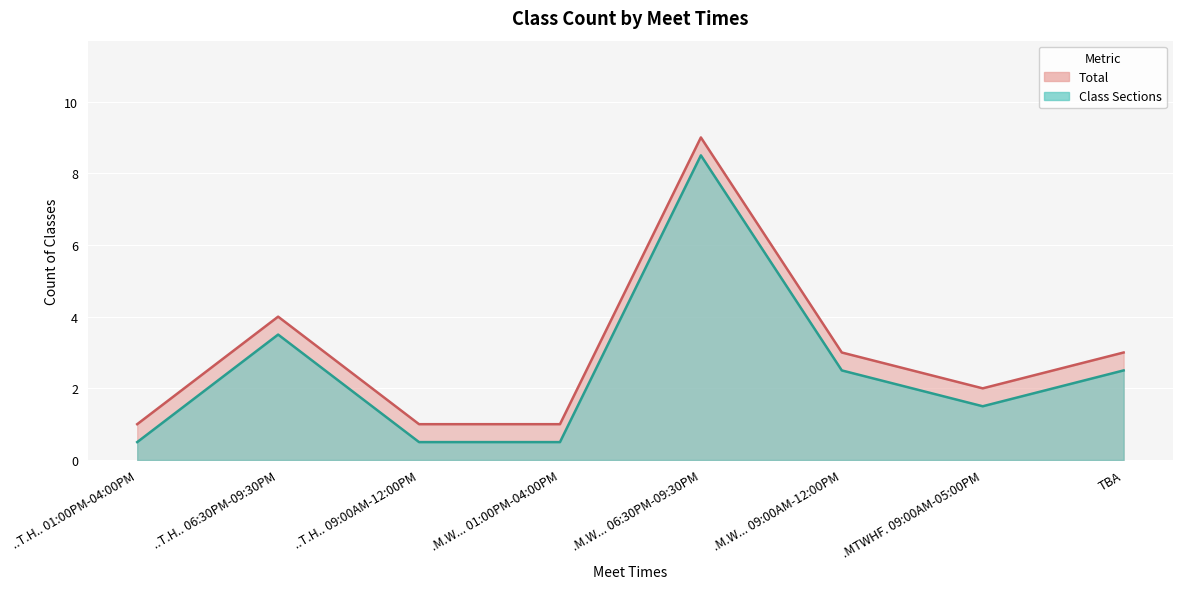

What is the maximum value for Total (line)?

9.0